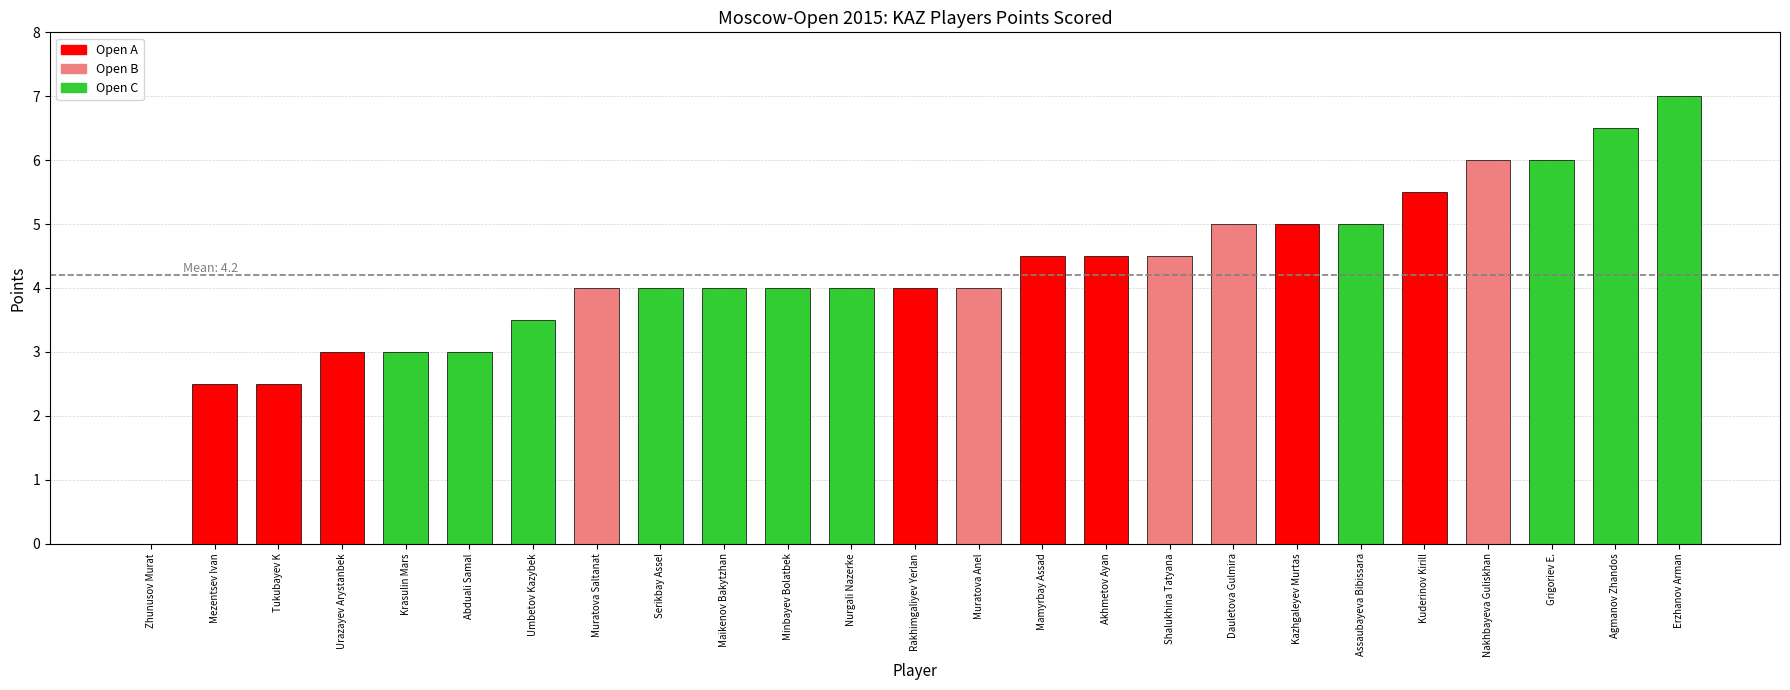

Reading right to left, transcribe all the data shown in this chart.

Erzhanov Arman=7.0	Agmanov Zhandos=6.5	Grigoriev E.=6.0	Nakhbayeva Guliskhan=6.0	Kuderinov Kirill=5.5	Assaubayeva Bibissara=5.0	Kazhgaleyev Murtas=5.0	Dauletova Gulmira=5.0	Shalukhina Tatyana=4.5	Akhmetov Ayan=4.5	Mamyrbay Assad=4.5	Muratova Anel=4.0	Rakhimgaliyev Yerlan=4.0	Nurgali Nazerke=4.0	Minbayev Bolatbek=4.0	Maikenov Bakytzhan=4.0	Serikbay Assel=4.0	Muratova Saltanat=4.0	Umbetov Kazybek=3.5	Abduali Samal=3.0	Krasulin Mars=3.0	Urazayev Arystanbek=3.0	Tukubayev K=2.5	Mezentsev Ivan=2.5	Zhunusov Murat=0.0